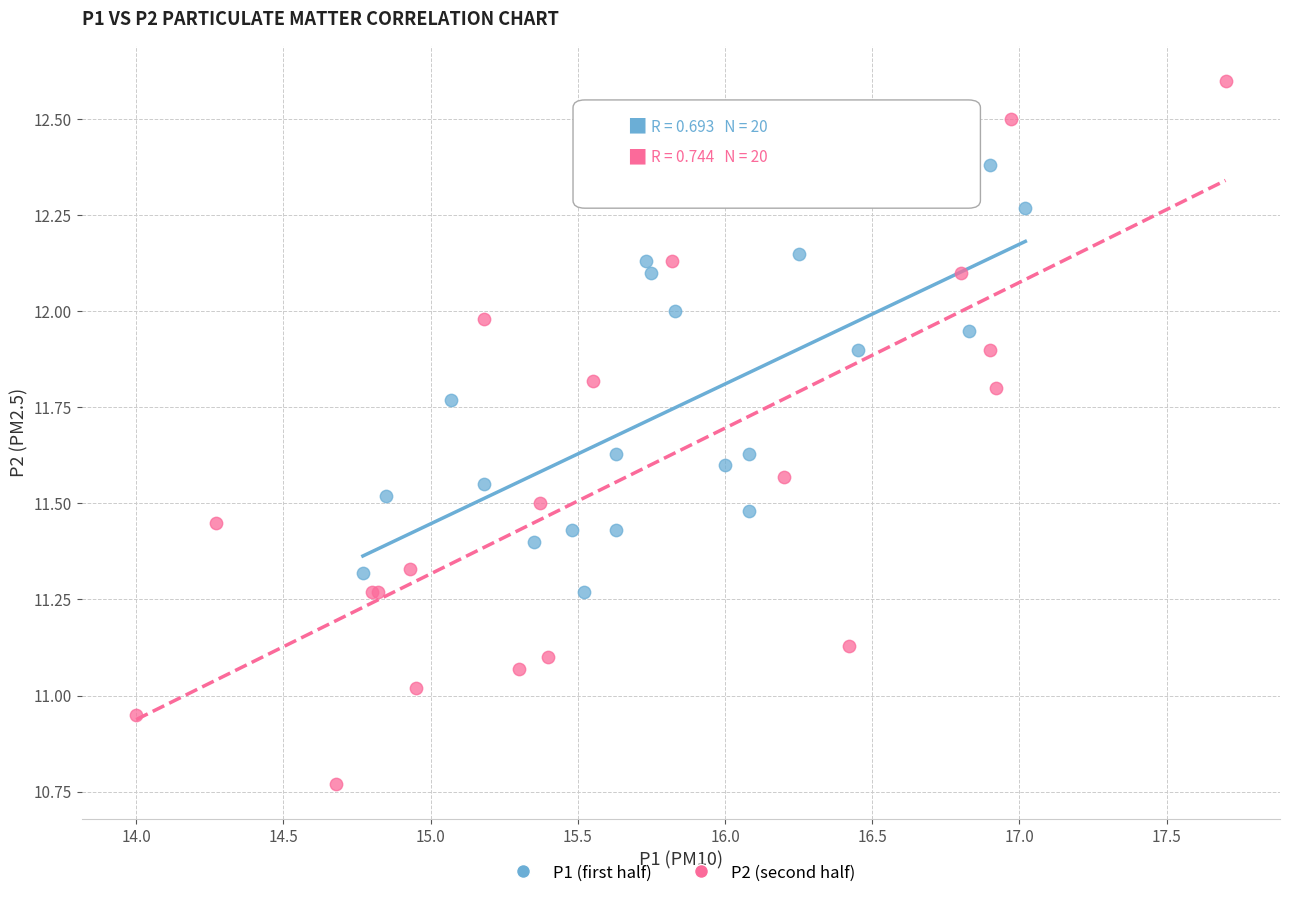

Which series has the largest Y range (max minus min)?

P2 (second half)